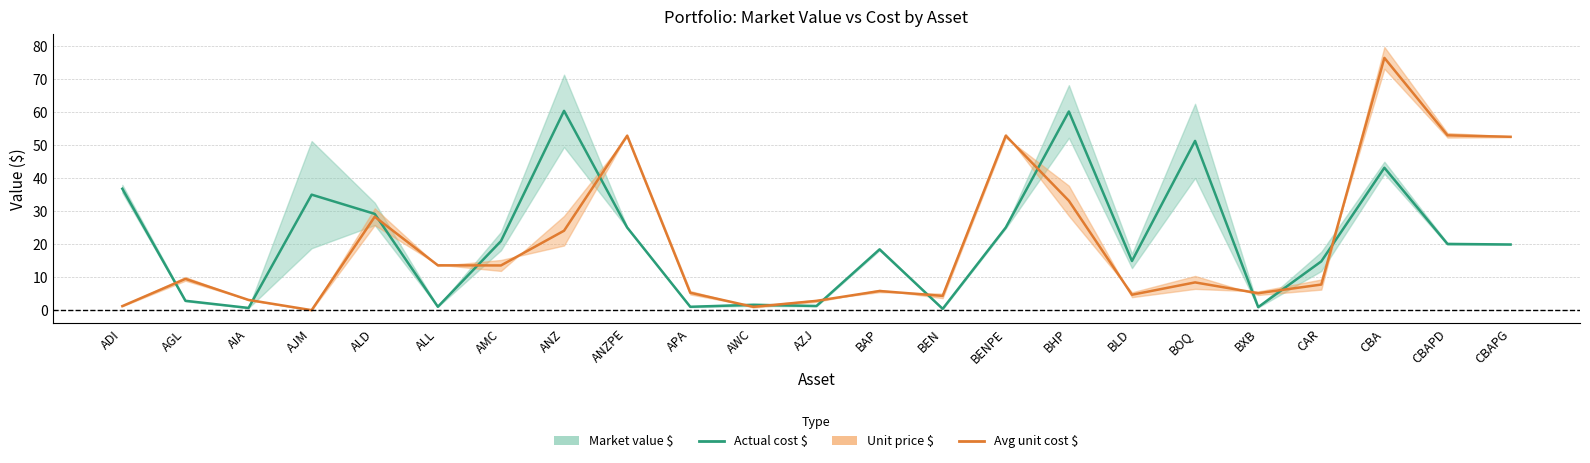

Reading right to left, transcribe all the data shown in this chart.

Actual cost $: CBAPG=20.0	CBAPD=20.1	CBA=43.2	CAR=14.8	BXB=1.0	BOQ=51.3	BLD=14.9	BHP=60.2	BENPE=25.1	BEN=0.5	BAP=18.5	AZJ=1.3	AWC=1.7	APA=1.1	ANZPE=25.1	ANZ=60.4	AMC=21.0	ALL=1.1	ALD=29.2	AJM=35.0	AIA=0.7	AGL=2.9	ADI=36.8
Avg unit cost $: CBAPG=52.6	CBAPD=53.0	CBA=76.5	CAR=7.8	BXB=5.2	BOQ=8.5	BLD=4.7	BHP=33.2	BENPE=52.9	BEN=4.4	BAP=5.9	AZJ=2.9	AWC=1.1	APA=5.3	ANZPE=52.9	ANZ=24.1	AMC=13.6	ALL=13.6	ALD=28.4	AJM=0.1	AIA=3.2	AGL=9.5	ADI=1.3